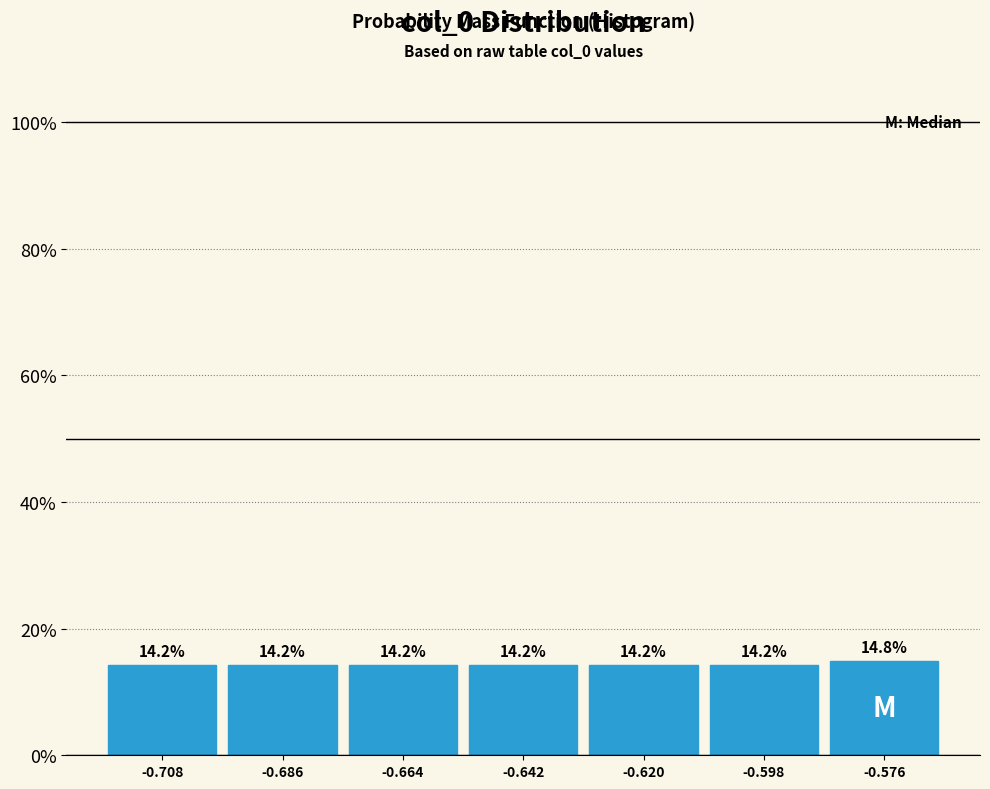

Reading left to right, list every bar in this chart as the range it spans on the x-axis followed by its height. The bar edges are not printed on the chart, so give them approximately, as read against the axis.

-0.720 to -0.695: 14.2
-0.695 to -0.675: 14.2
-0.675 to -0.655: 14.2
-0.655 to -0.630: 14.2
-0.630 to -0.610: 14.2
-0.610 to -0.585: 14.2
-0.585 to -0.565: 14.8